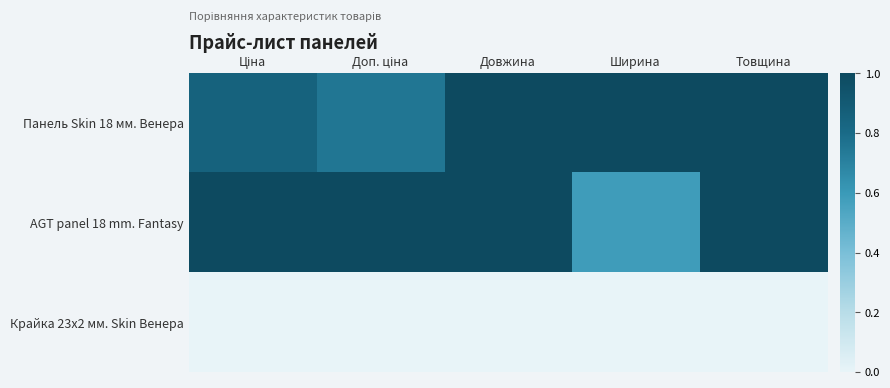

Which has a higher value, Довжина or Ширина?

Довжина